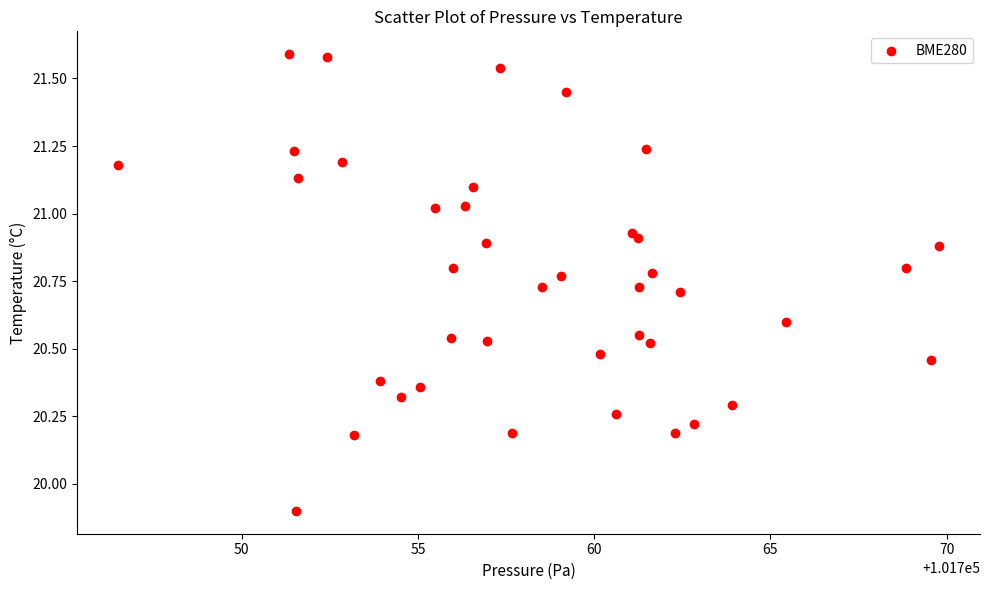

What Y value in the scatter plot is closest to 20?

19.9